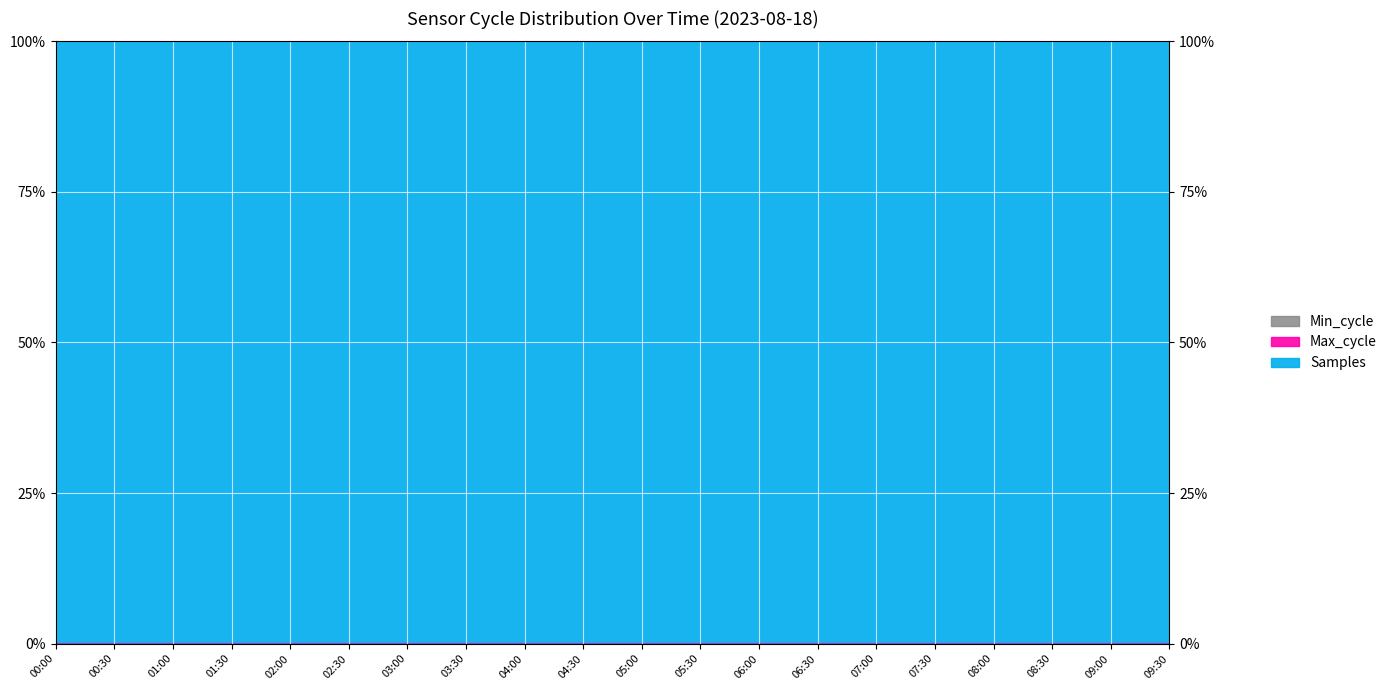

What is the label of the 3rd point from the left?

01:00